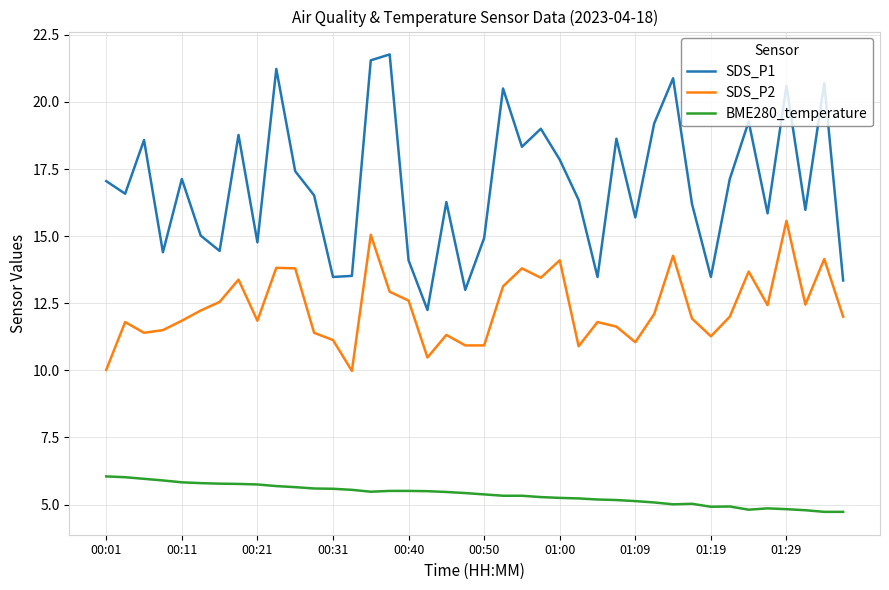

True or false: SDS_P2 and SDS_P1 intersect in this chart.

False